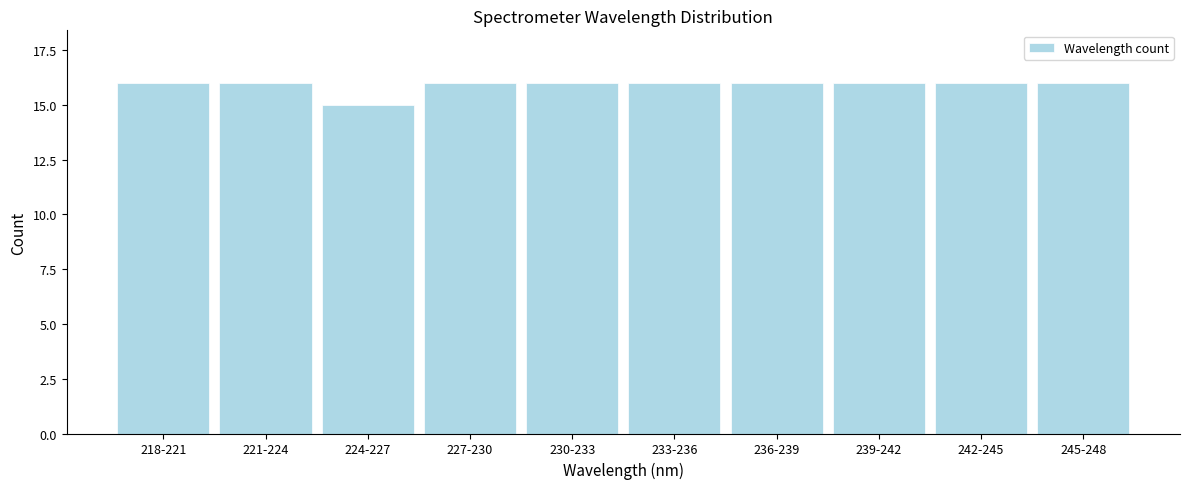

Reading right to left, list all the values displayed in this chart.

245-248=16	242-245=16	239-242=16	236-239=16	233-236=16	230-233=16	227-230=16	224-227=15	221-224=16	218-221=16